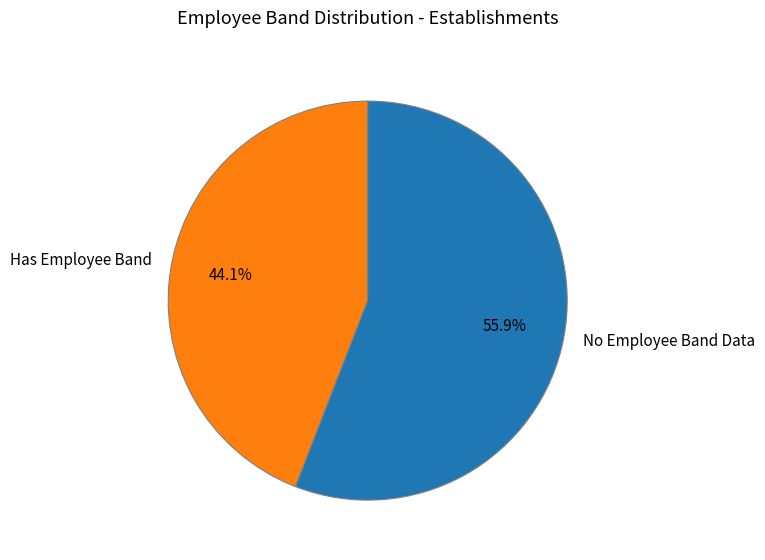

Approximately how many times larger is the value at Has Employee Band compared to No Employee Band Data?

0.8